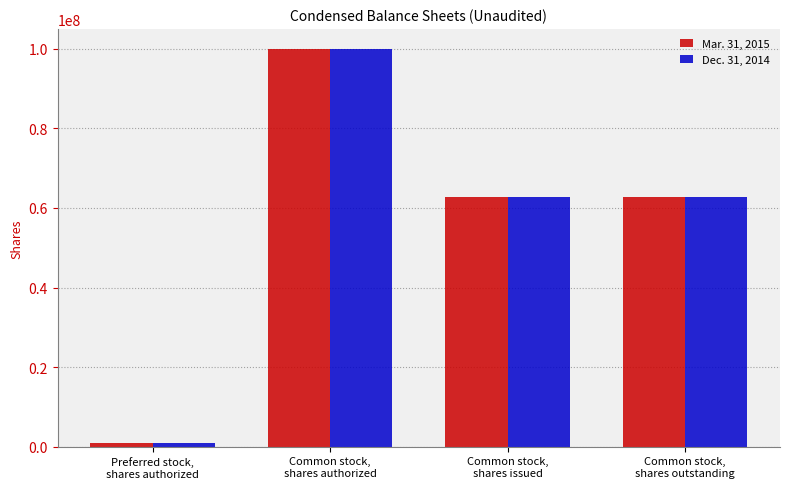

Rank the series by their average value, from highest to lowest.

Dec. 31, 2014, Mar. 31, 2015